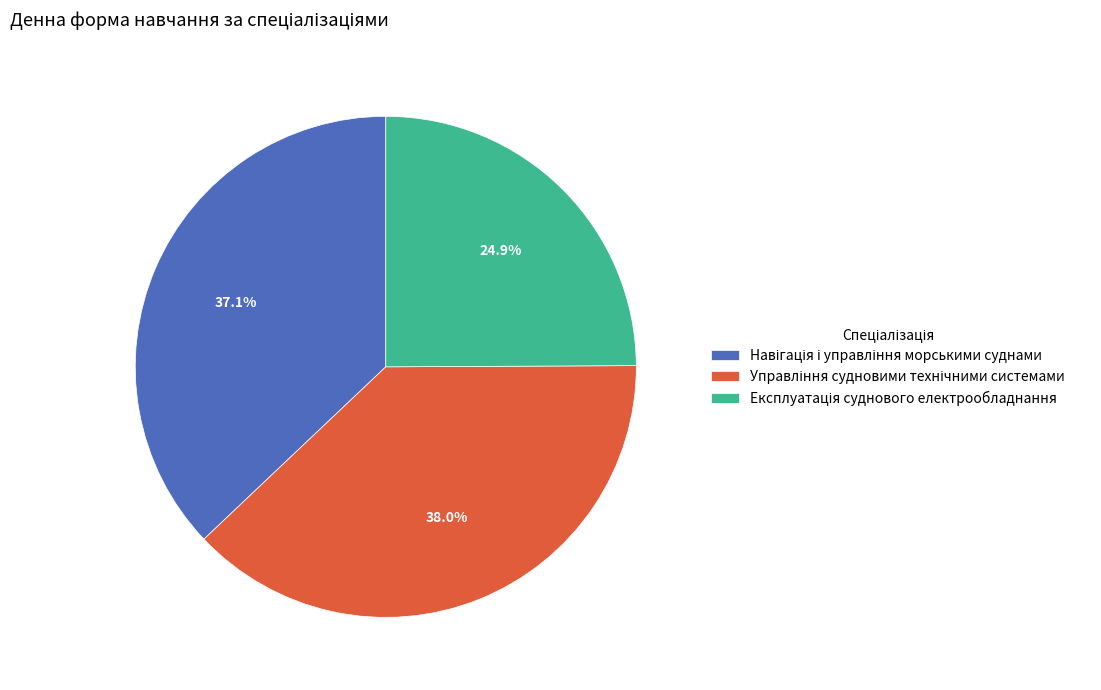

Is there a majority slice in this chart?

No